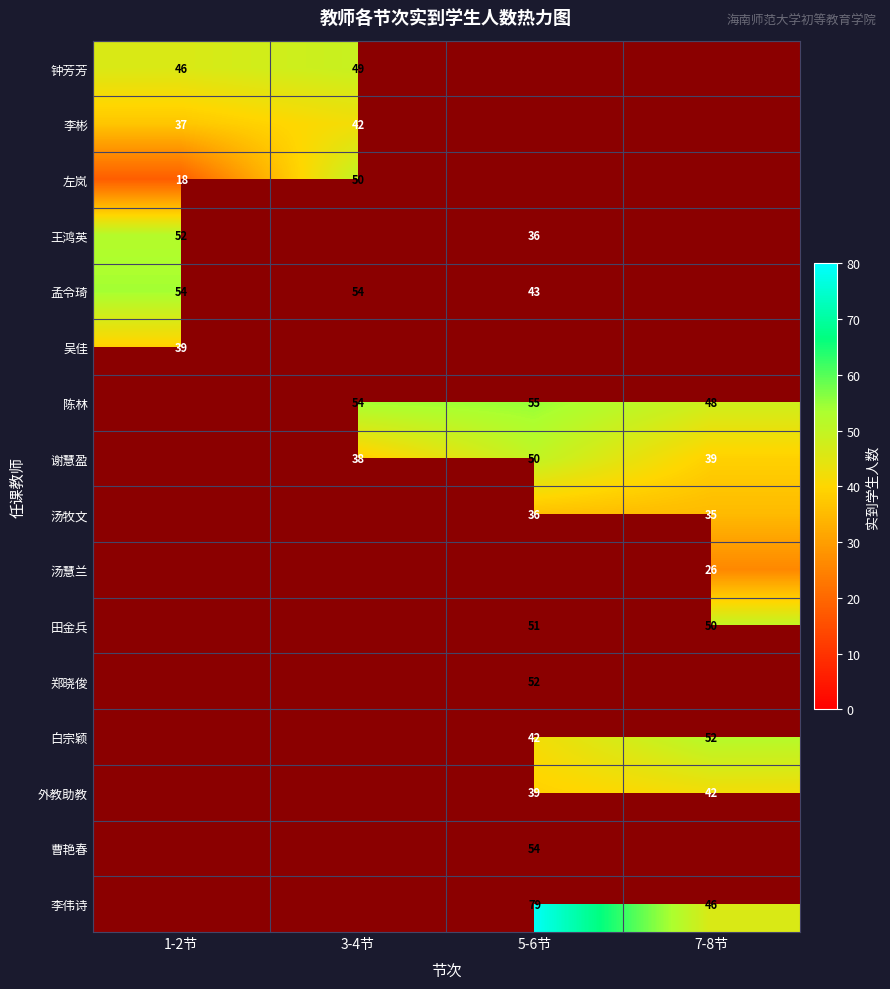

The value of 陈林 at 3-4节 is 92. True or false?

False